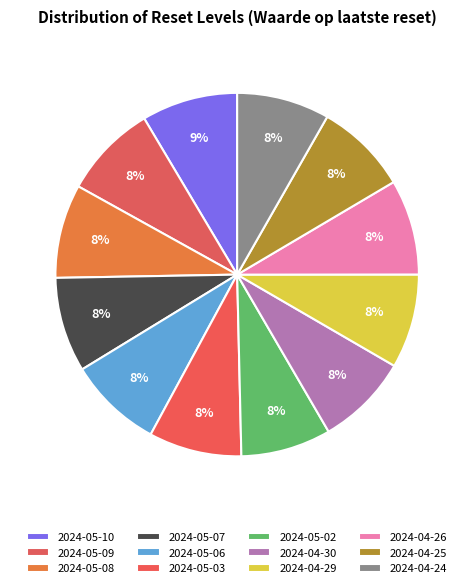

Is there any slice that represents more than half of the pie?

No